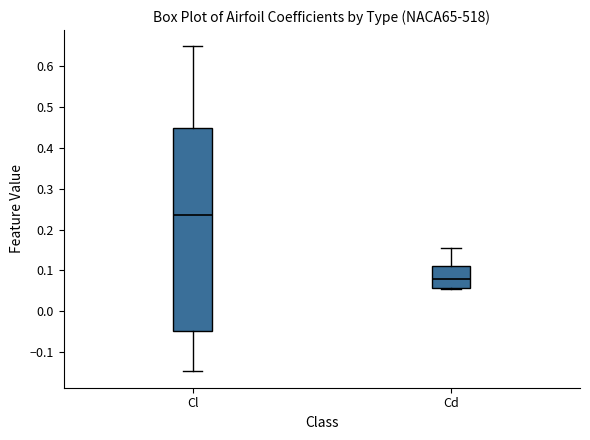

Which box's median line is the lowest?

Cd